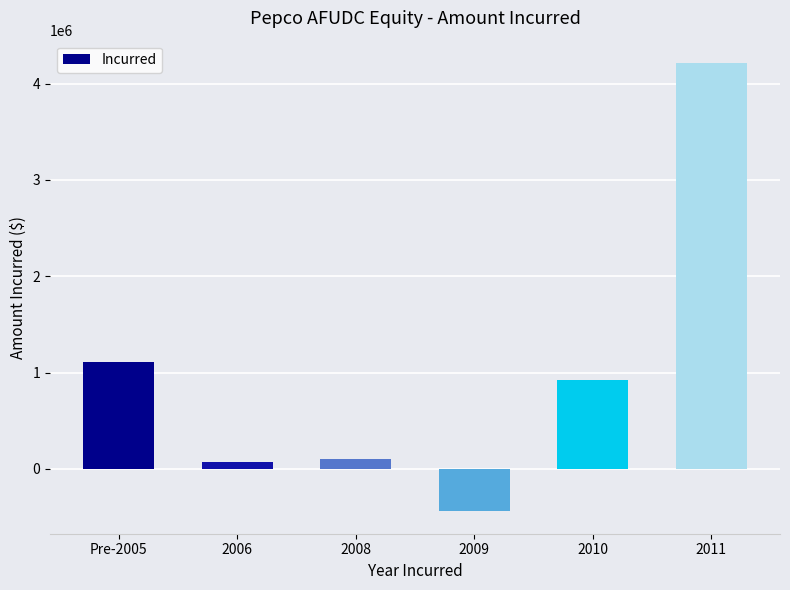

What is the greatest value displayed?

4212327.8